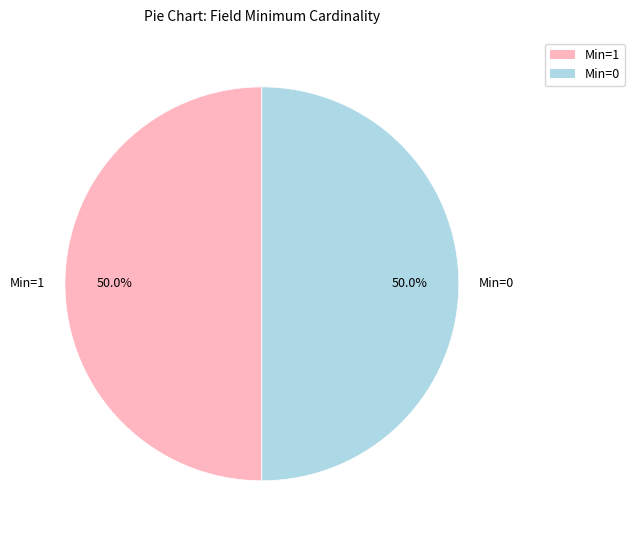

What percentage do Min=1 and Min=0 together represent?

100.0%